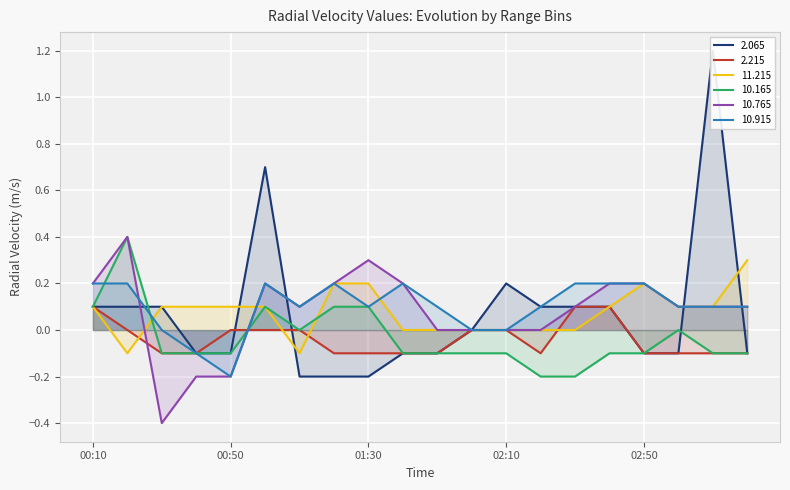

Which series changed the most between 2003/12/09 01:40 and 2003/12/09 02:00?

10.765